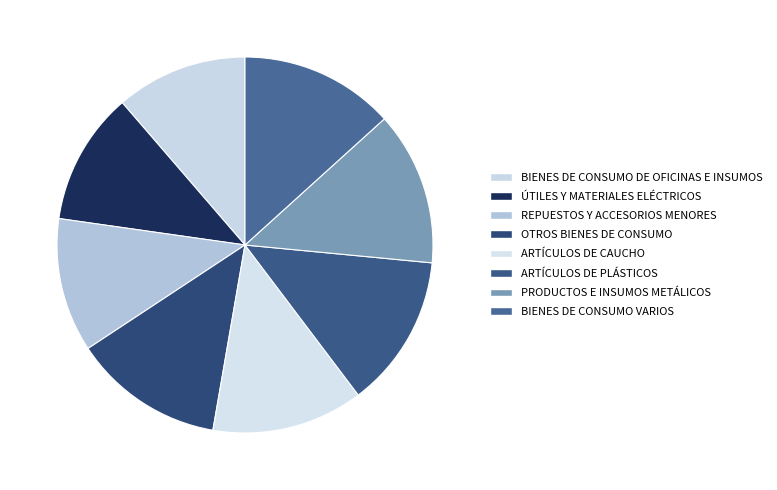

Approximately how many times larger is the value at ÚTILES Y MATERIALES ELÉCTRICOS compared to BIENES DE CONSUMO DE OFICINAS E INSUMOS?

1.0